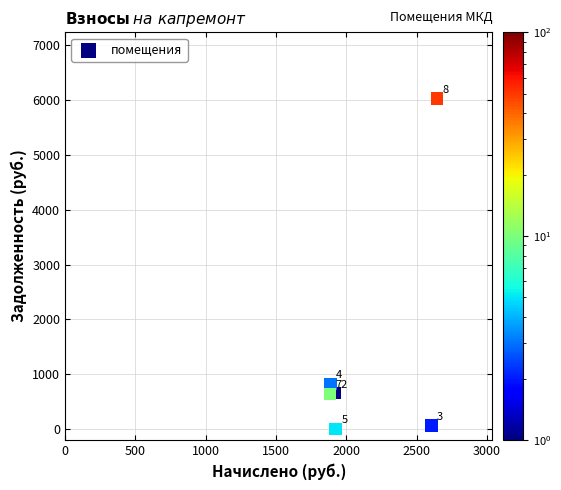

What is the range of X values (max minus min)?

758.8